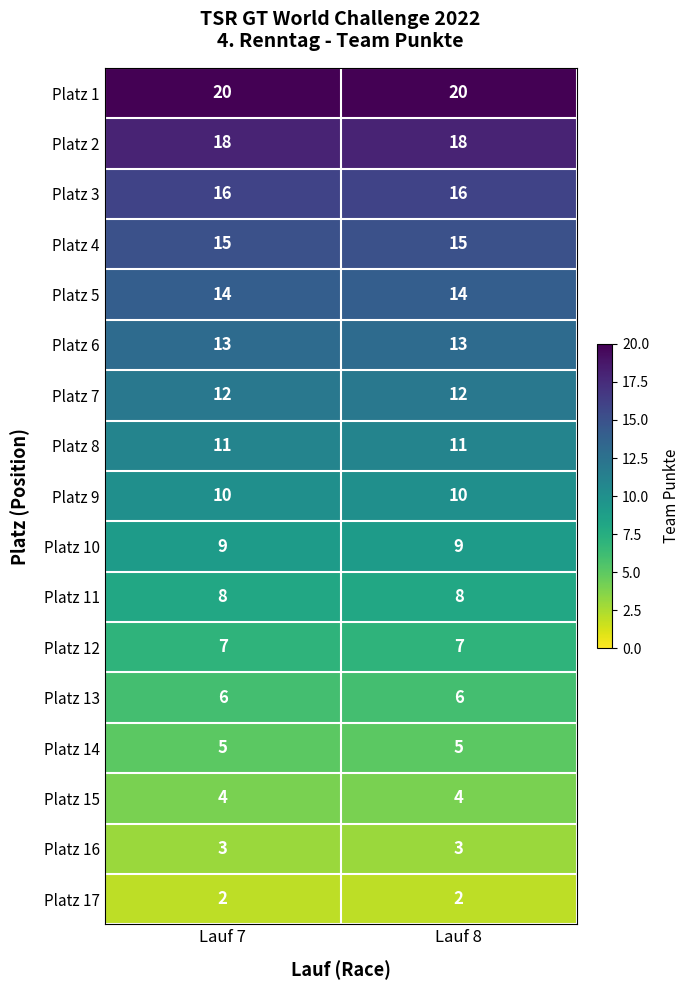

What is the difference between the highest and lowest values at Lauf 7?

18